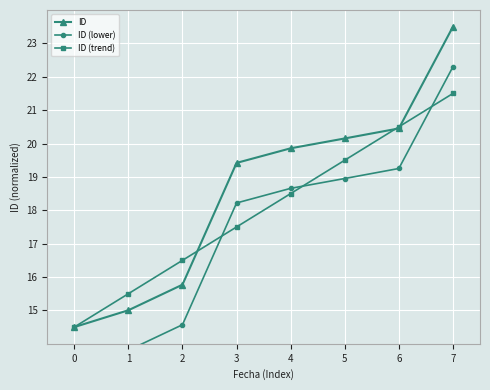

Where is ID (lower) nearest to the value 17?

3